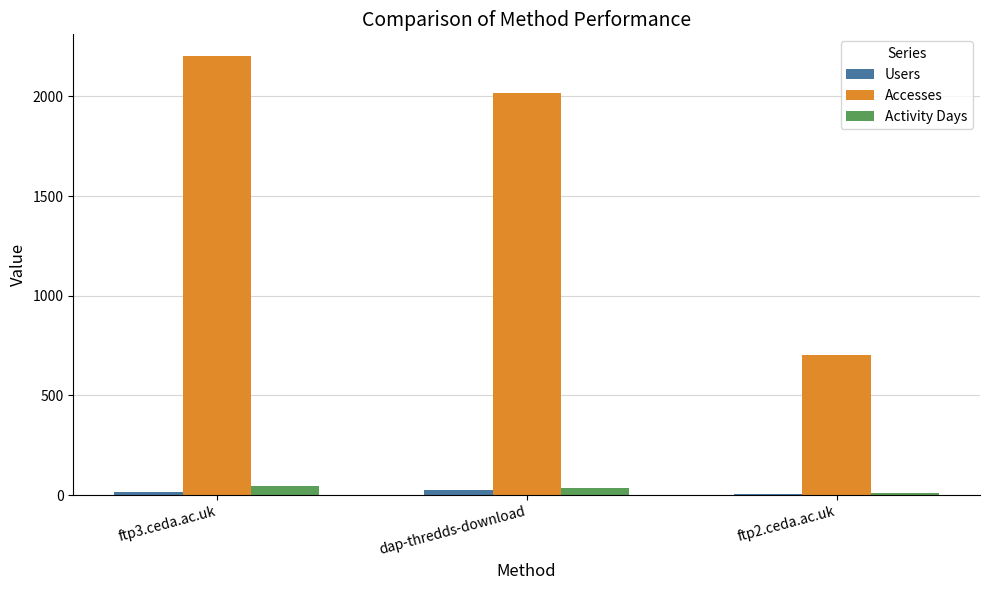

What is the sum of all Users values?

48